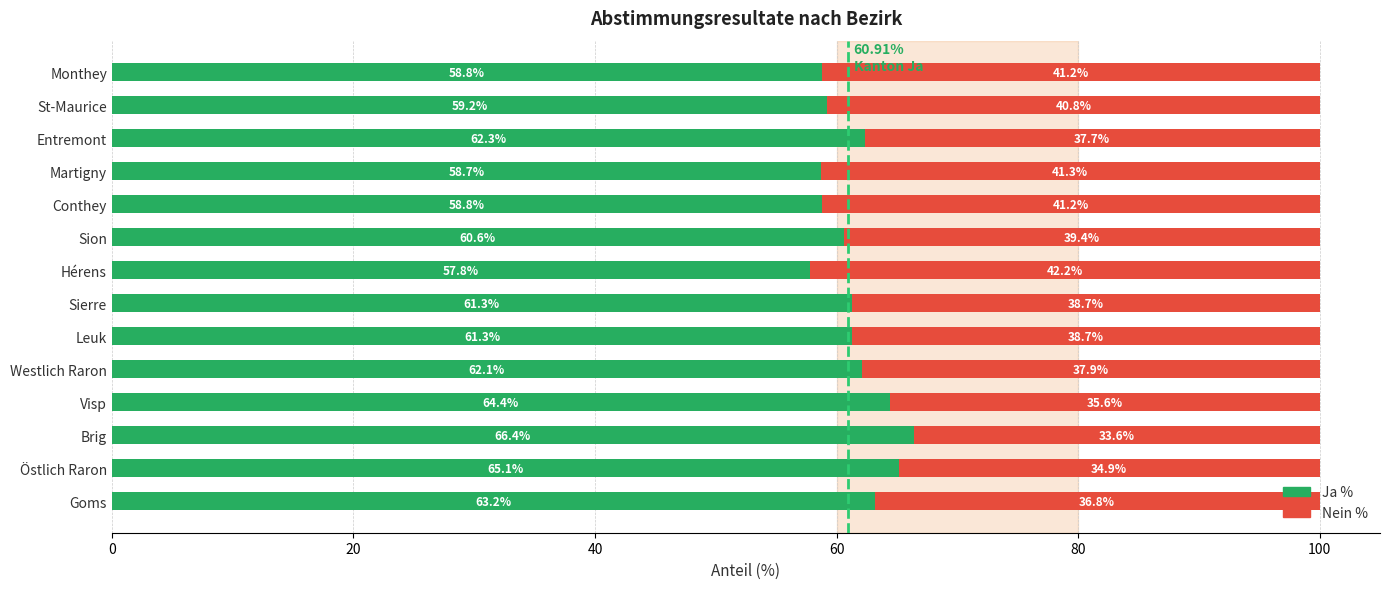

What is the sum of all Ja % values?

860.0